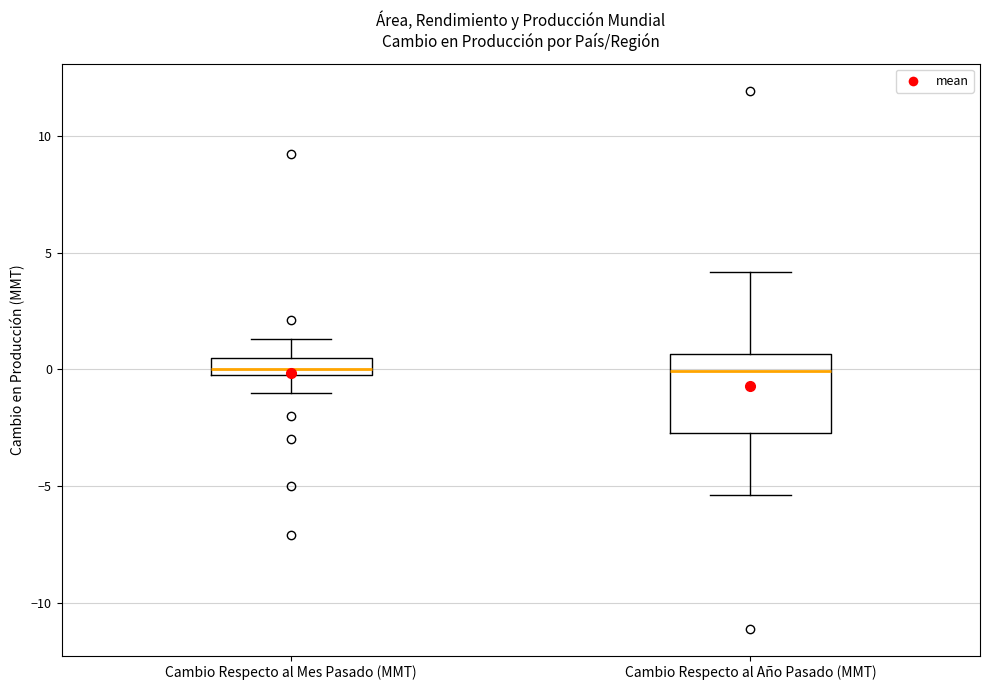

Reading left to right, read every box against the y-axis: the position of its median line, the range the box covers, and the ends of its whiskers. The values are not printed on the chart, so give them approximately, as read against the axis.

Cambio Respecto al Mes Pasado (MMT): median 0.0 (just above the box's lower edge), box 0.0 to 0.5, whiskers -1.0 to 1.5
Cambio Respecto al Año Pasado (MMT): median 0.0, box -2.5 to 0.5, whiskers -5.5 to 4.0